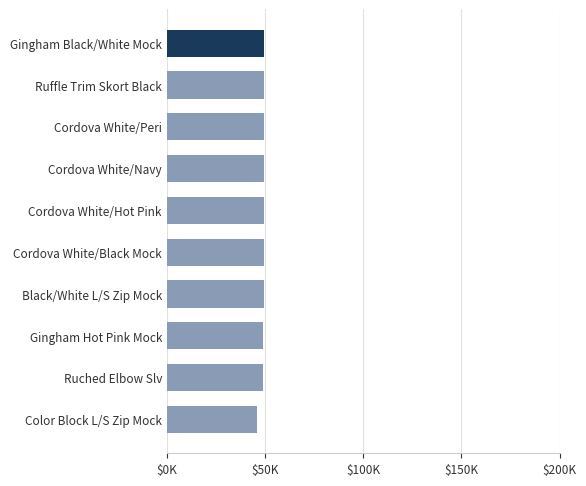

True or false: the data shows 80509 at Gingham Black/White Mock.

False